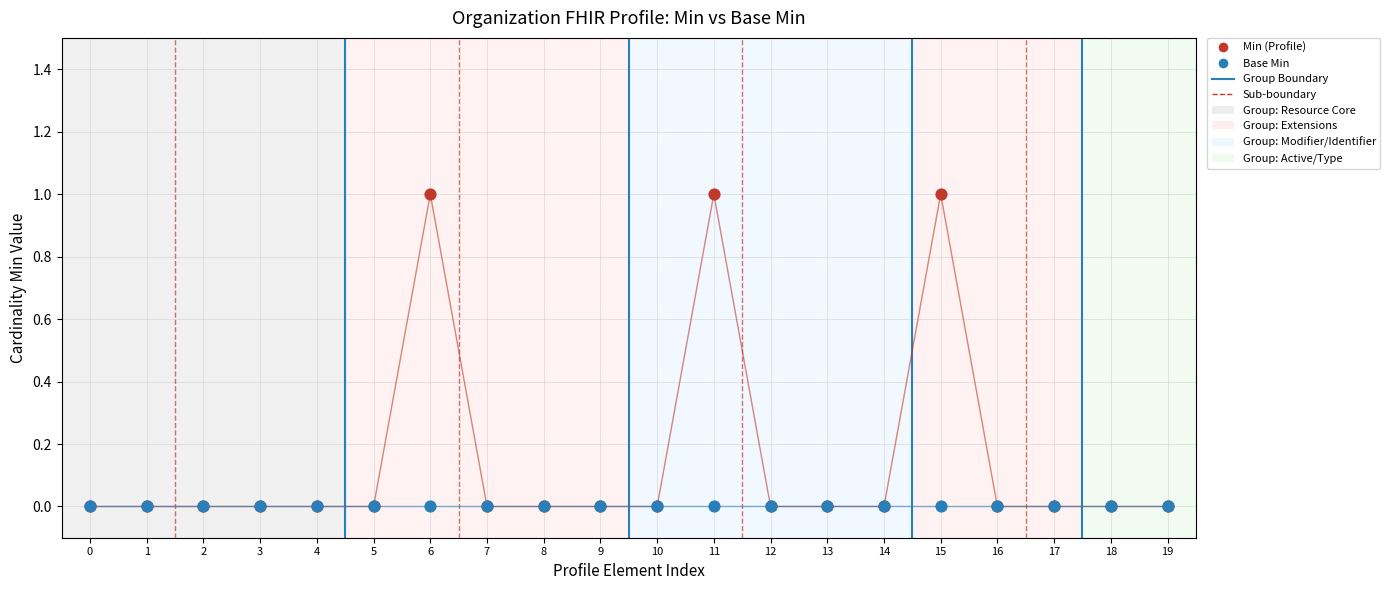

What are all the series names shown in the legend?

Min (Profile), Base Min